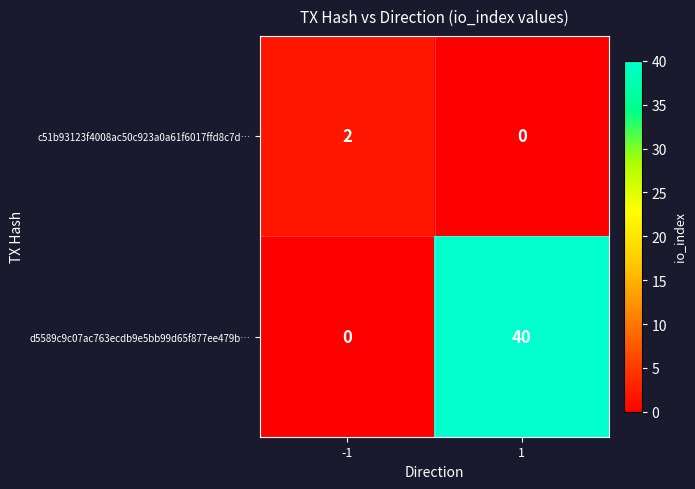

Rank the categories by c51b93123f4008ac50c923a0a61f6017ffd8c7d… value from highest to lowest.

-1, 1